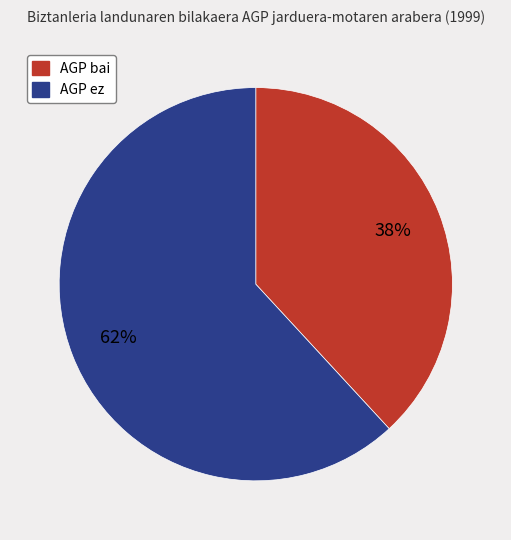

To the nearest percent, what is the combined percentage of AGP ez and AGP bai?

100%